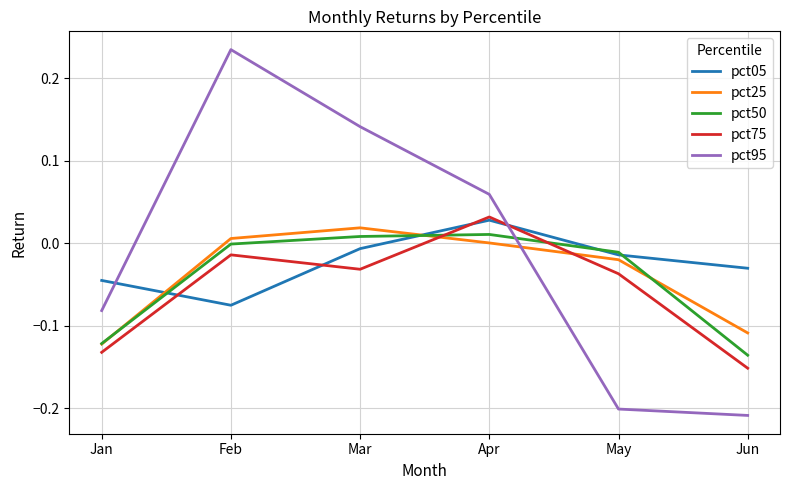

Which series has the widest spread of values?

pct95